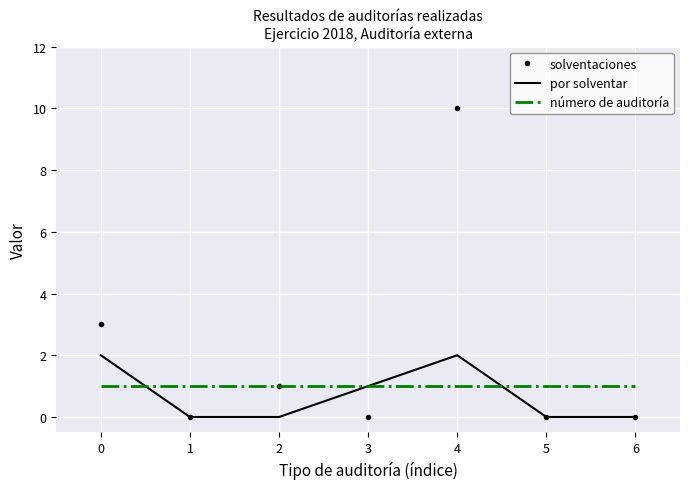

What is the total value across all series at 1?

1